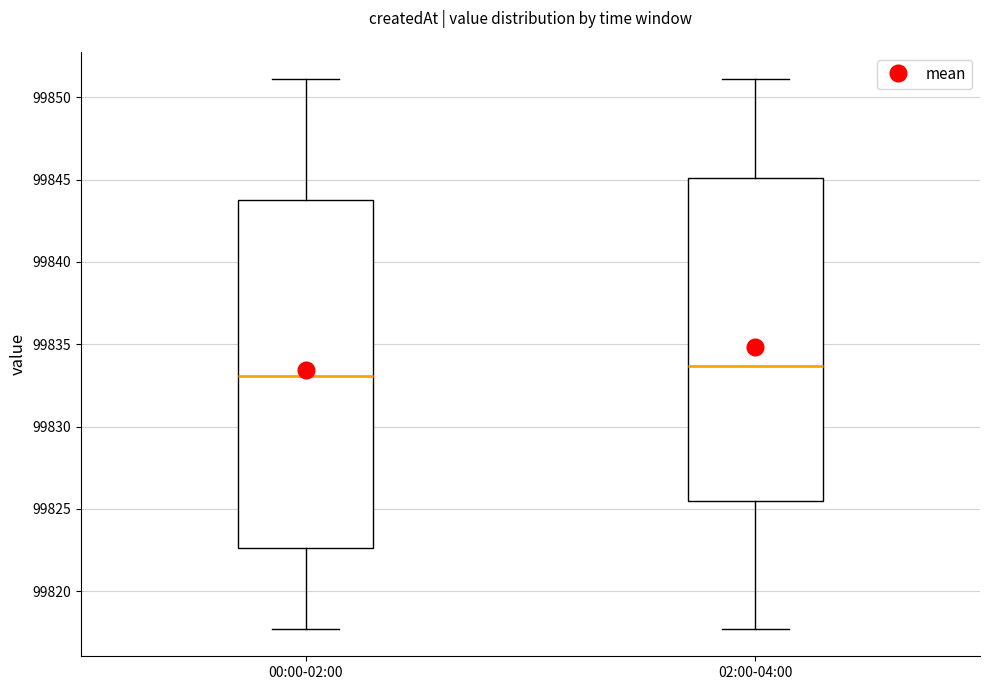

Reading left to right, transcribe this box plot: for each box, give where its median line is, the range the box spans, and where its two whiskers end, as read against the y-axis. The values are not printed on the chart, so give them approximately, as read against the axis.

00:00-02:00: median 99833.0, box 99822.5 to 99844.0, whiskers 99817.5 to 99851.0
02:00-04:00: median 99833.5, box 99825.5 to 99845.0, whiskers 99817.5 to 99851.0